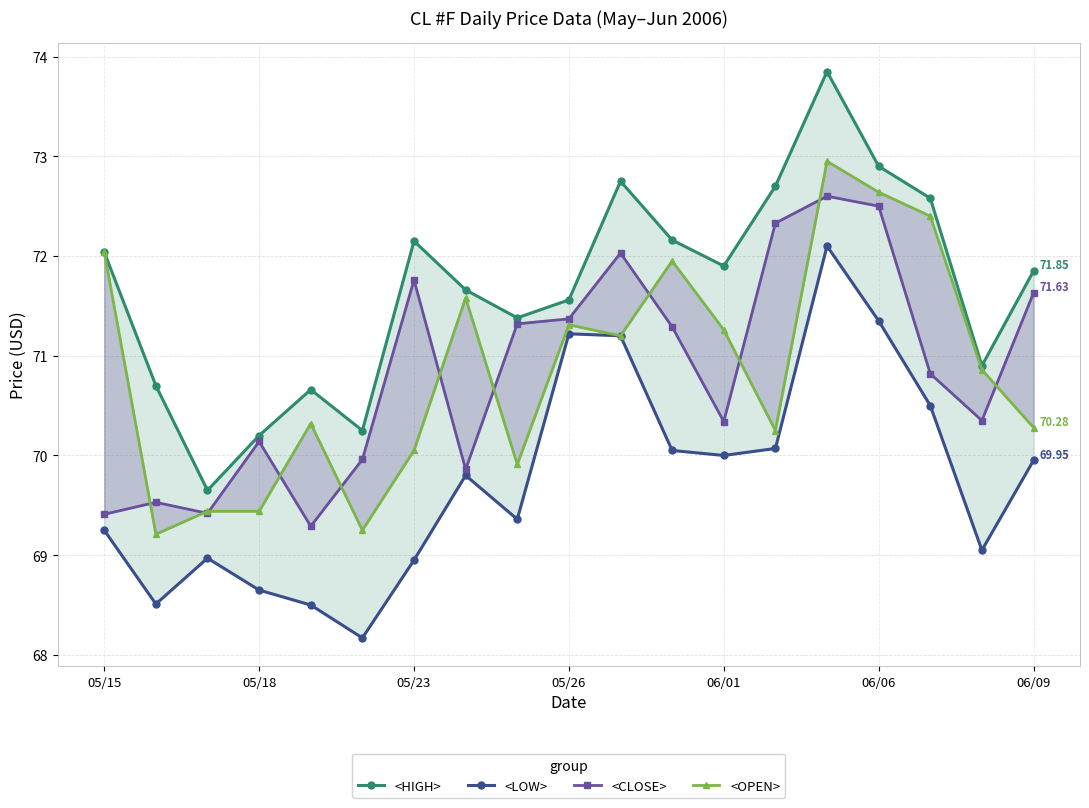

Between 10 and 15, which series saw the biggest shift?

<OPEN>